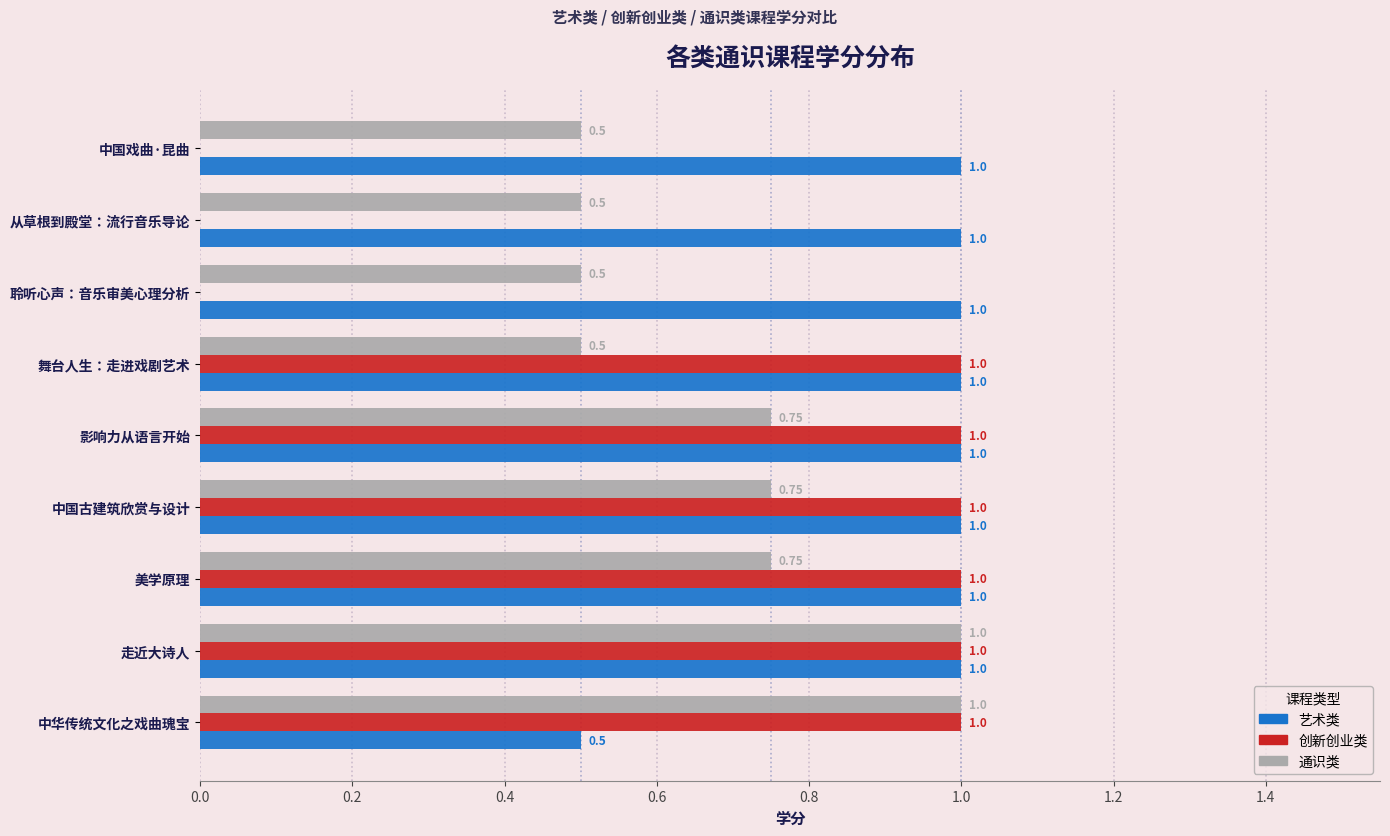

What is the sum of all 艺术类 values?

8.5